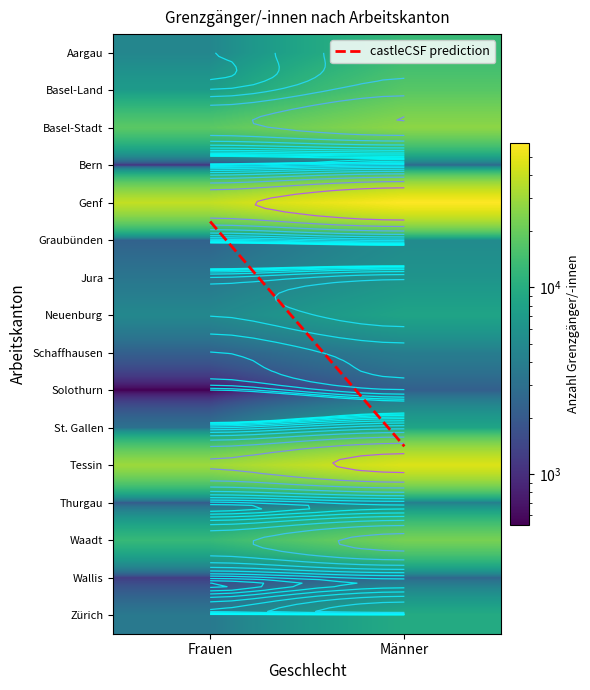

What is the sum of the Schaffhausen values at 1 and 0?

6162